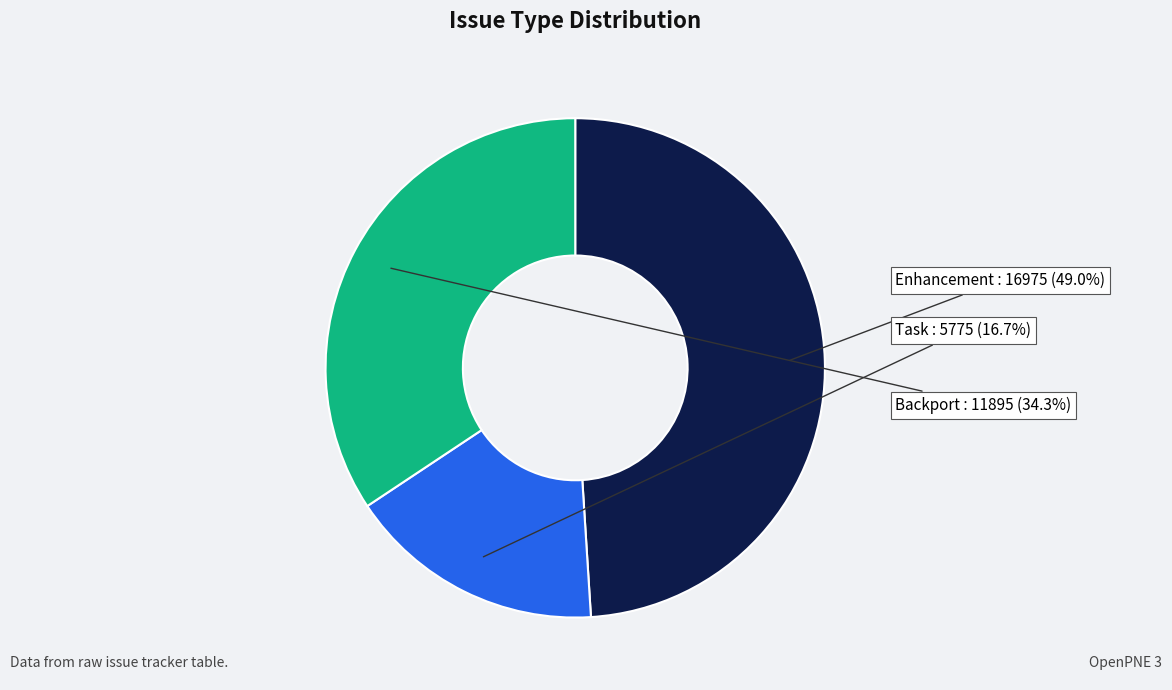

Does any single category account for the majority?

No